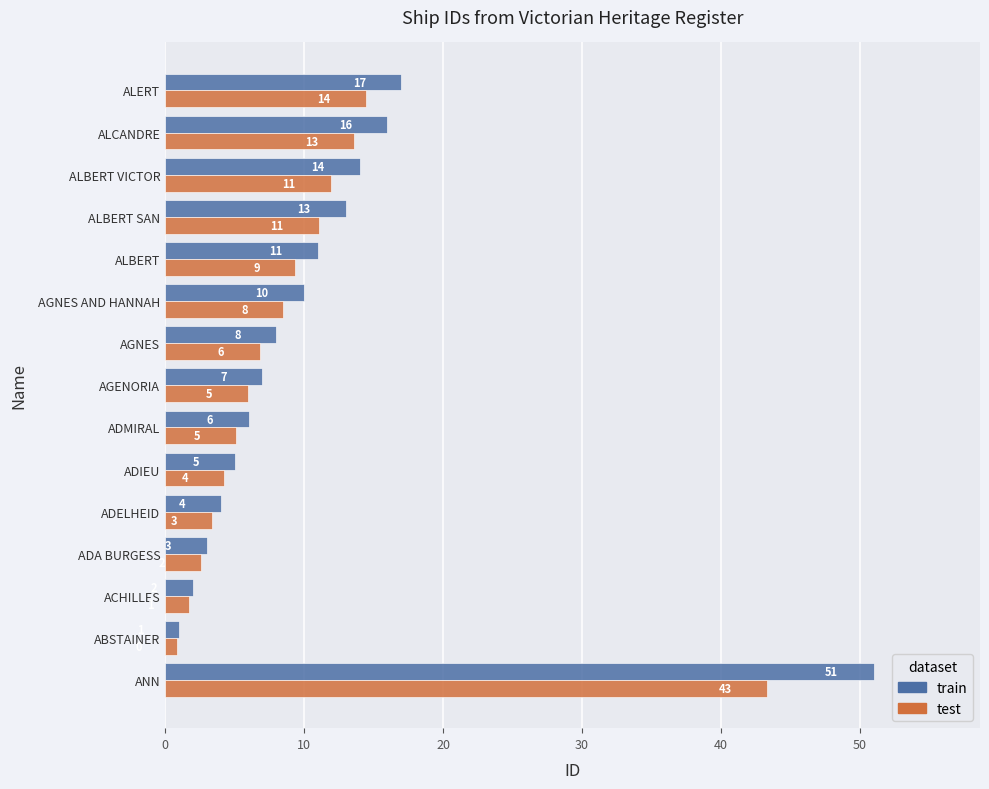

At which label is train closest to 26?

ALERT